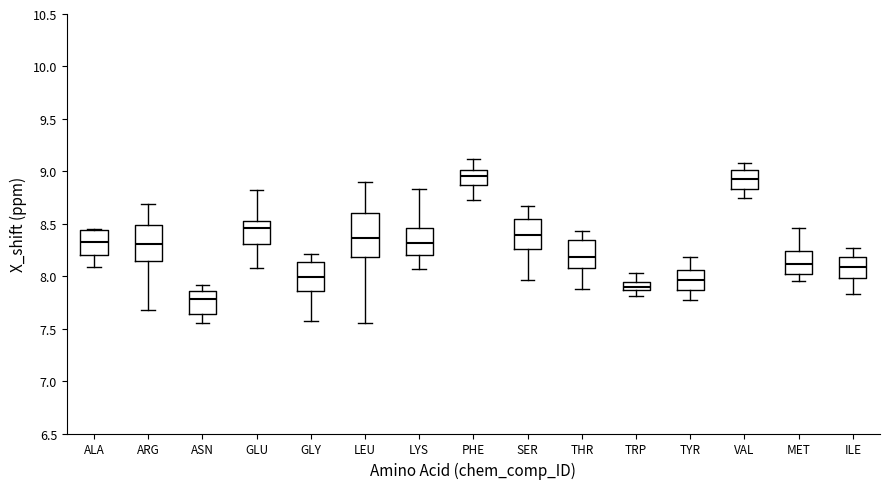

Which box is the tallest, from its lower edge to its upper edge?

LEU